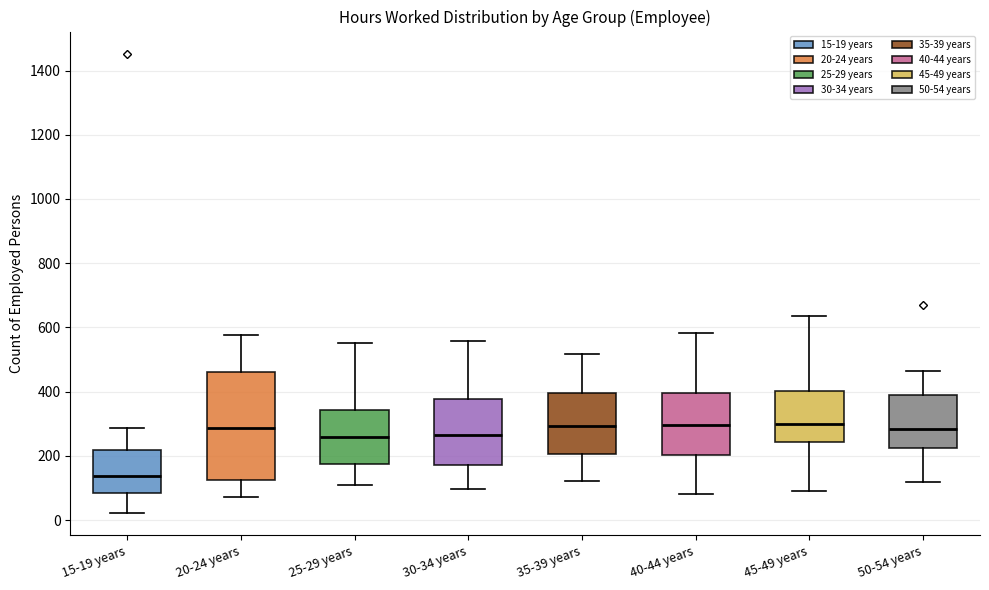

Where does the lower whisker of the box for 45-49 years end on the y-axis? The values are not printed on the chart, so give them approximately, as read against the axis.

100